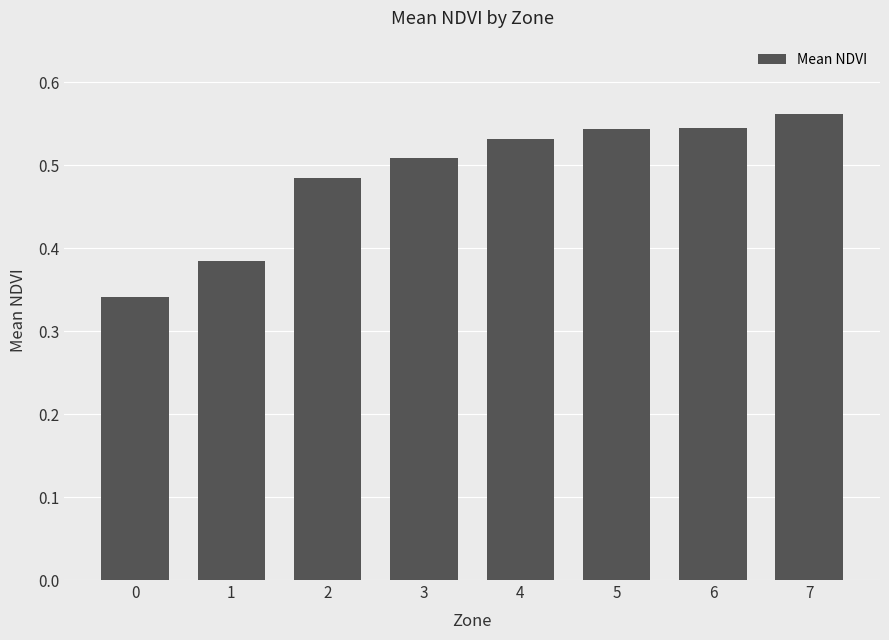

Between 4 and 7, which is larger?

7